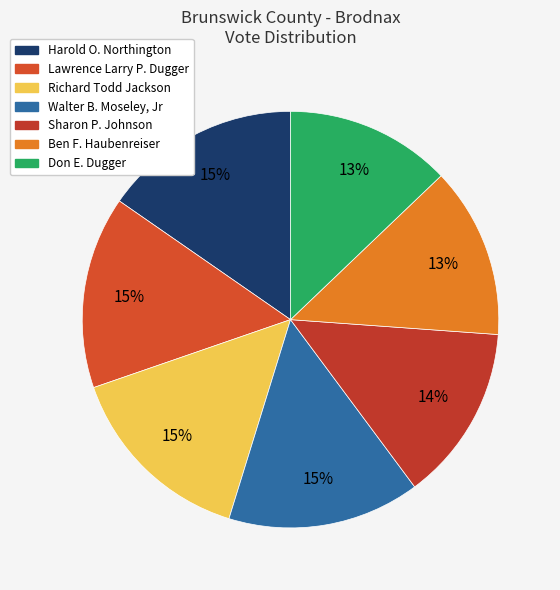

Is Harold O. Northington the majority of the pie?

No